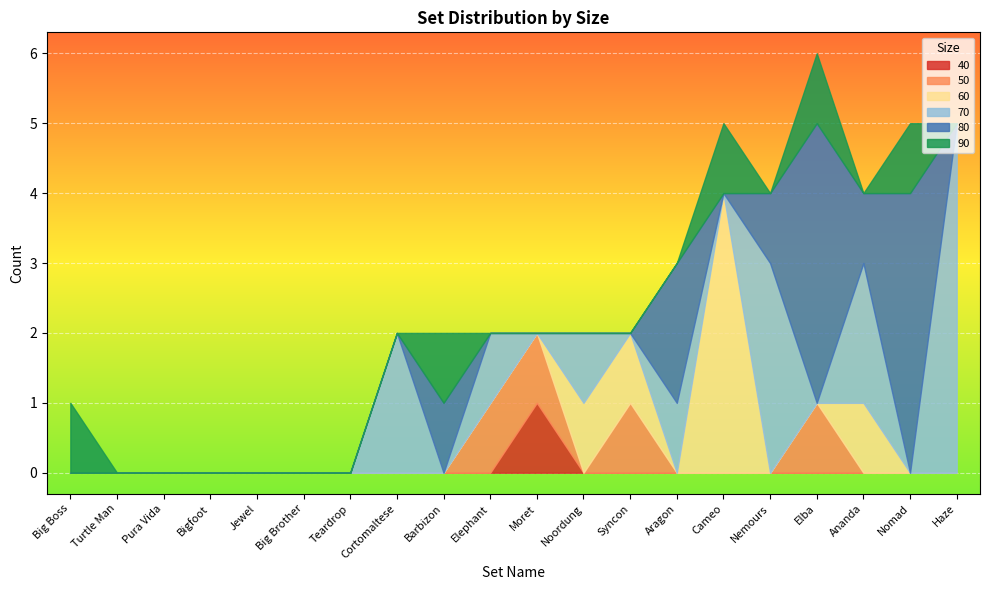

What is the maximum value shown in the chart?

5